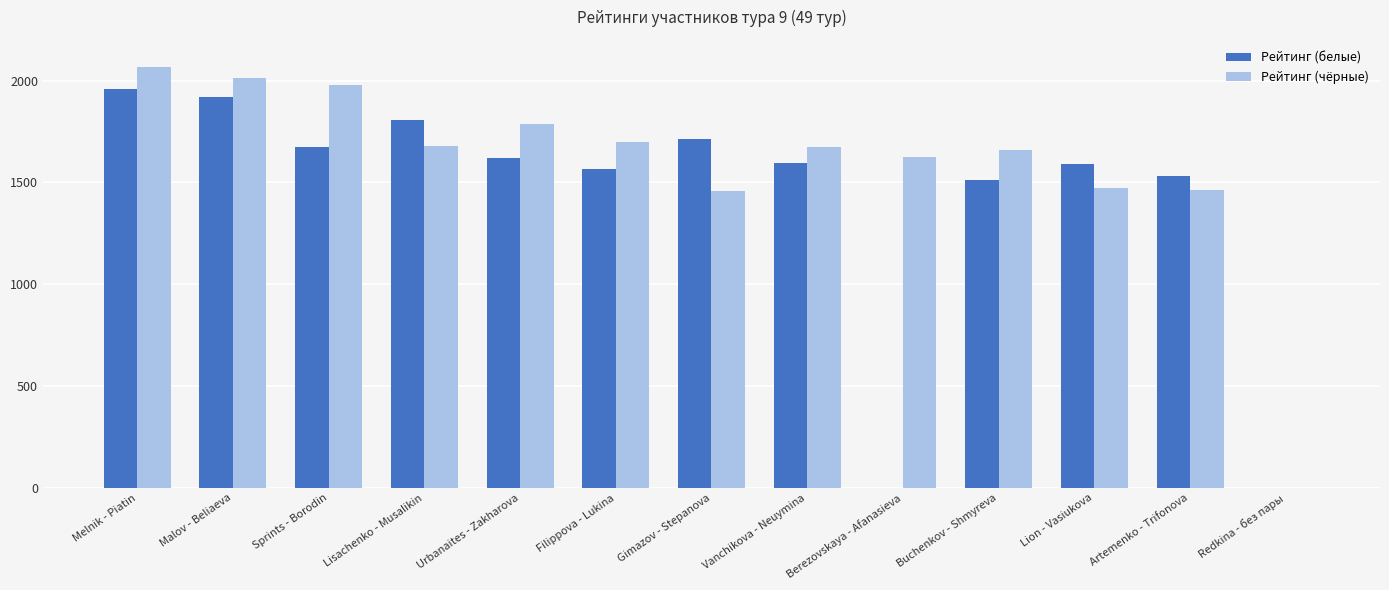

What is the sum of the Рейтинг (чёрные) values at Melnik - Piatin and Malov - Beliaeva?

4082